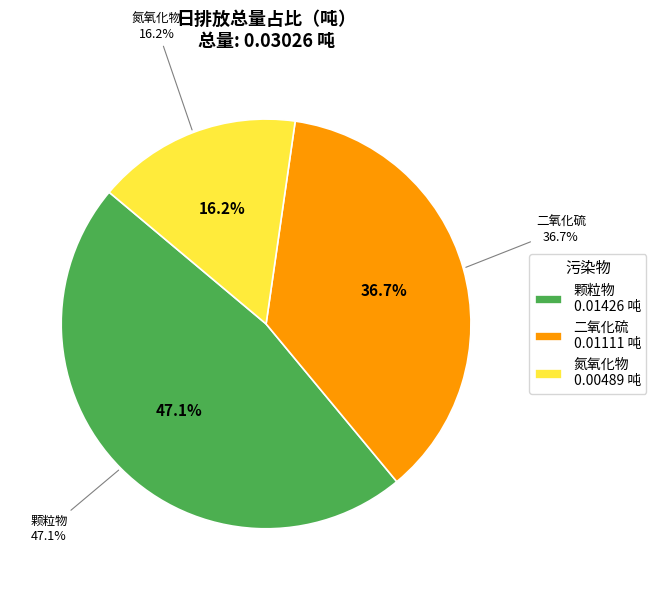

To the nearest percent, what portion does 氮氧化物 represent?

16%